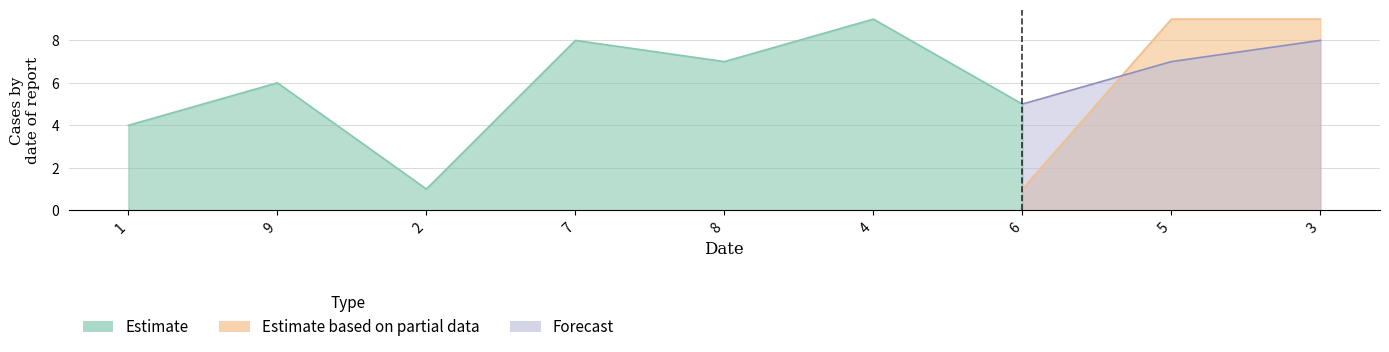

What is the difference between the Estimate based on partial data values at 2 and 5?

5